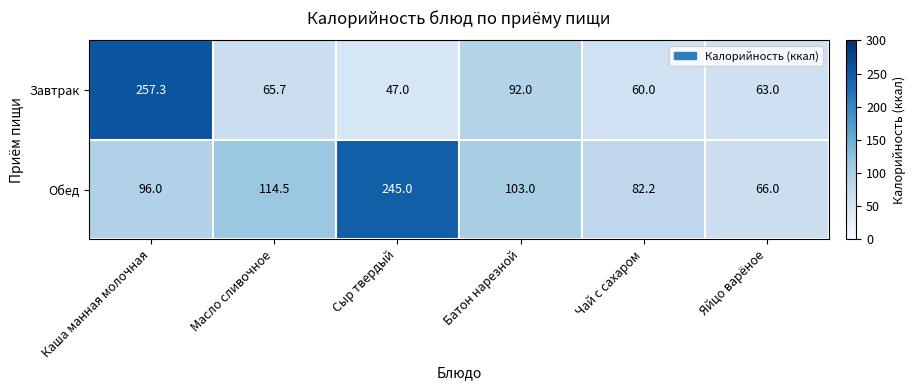

Rank the series by their maximum value, from highest to lowest.

Завтрак, Обед